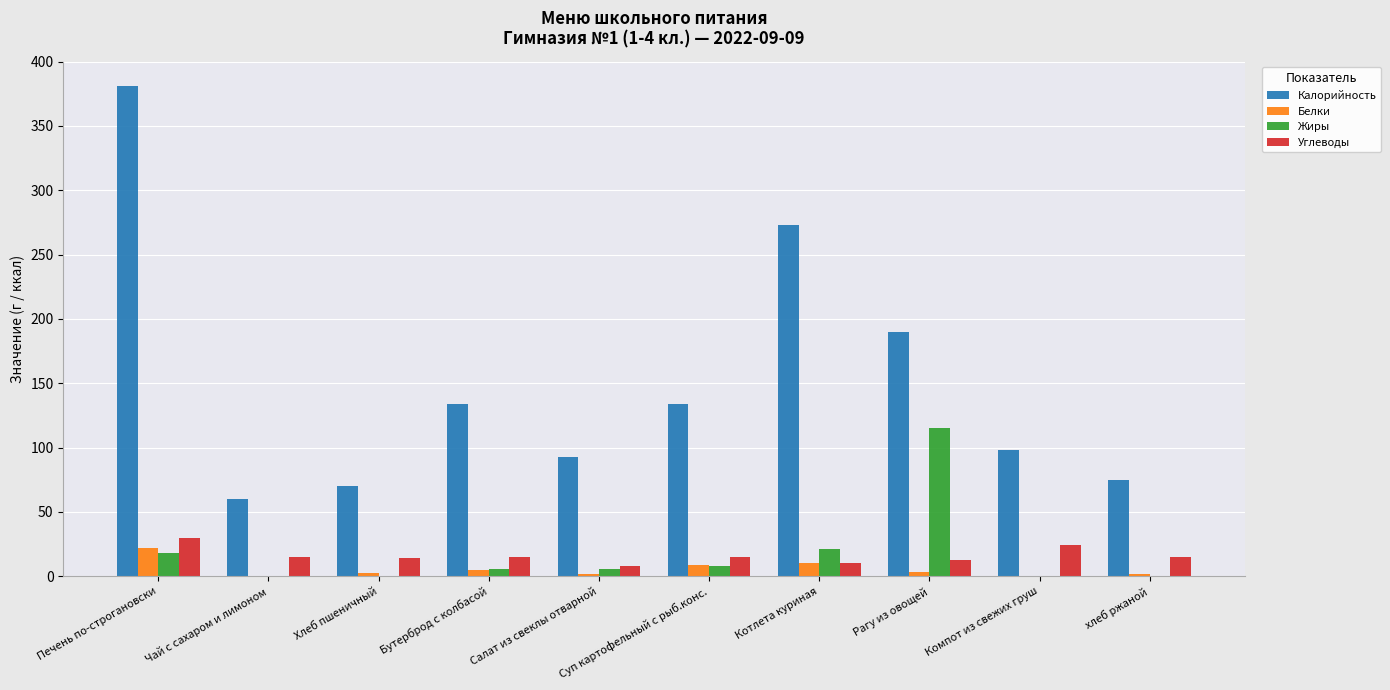

Is the value of Калорийность at Рагу из овощей greater than the value of Жиры at Хлеб пшеничный?

Yes